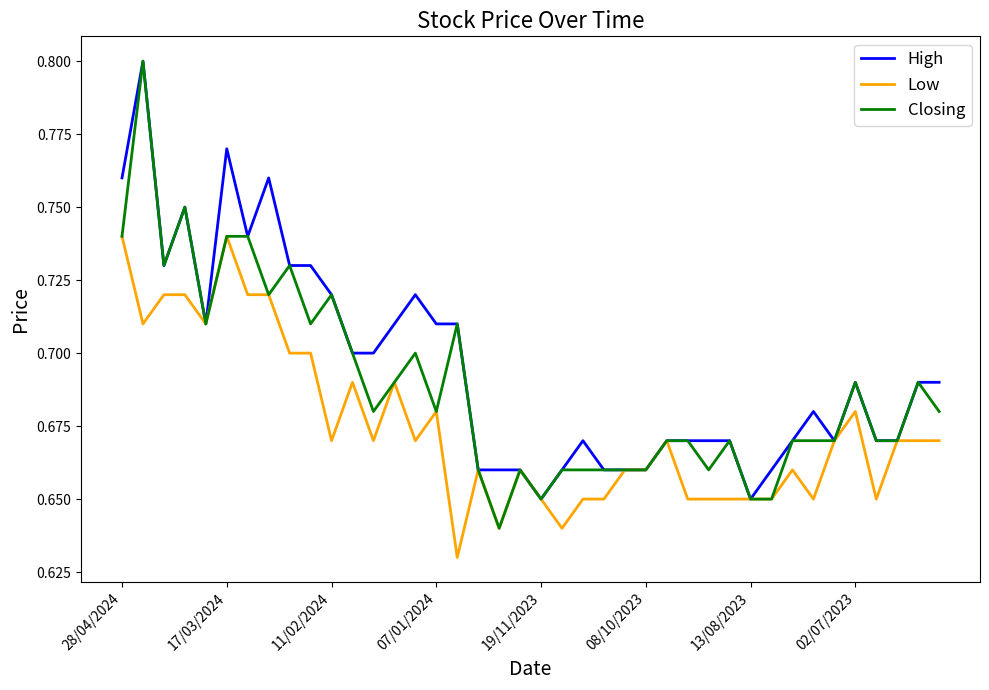

Where is Low nearest to the value 0?

16